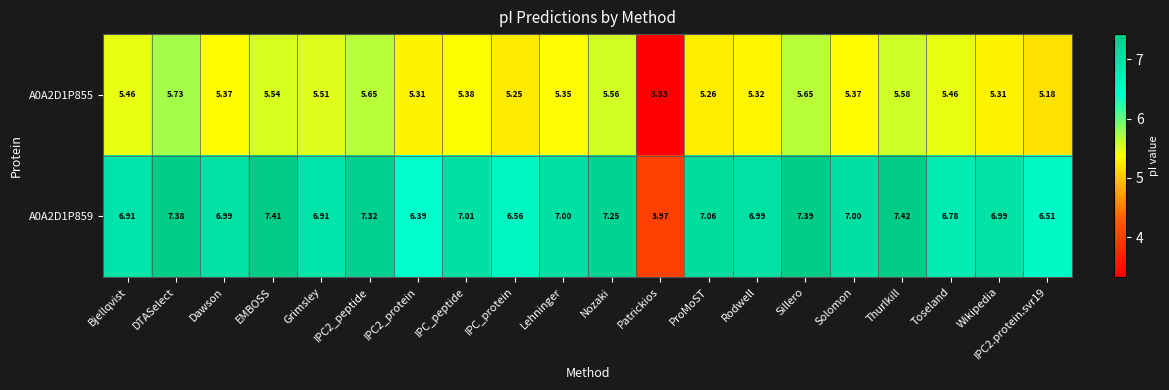

At which label is A0A2D1P859 closest to 5?

Patrickios